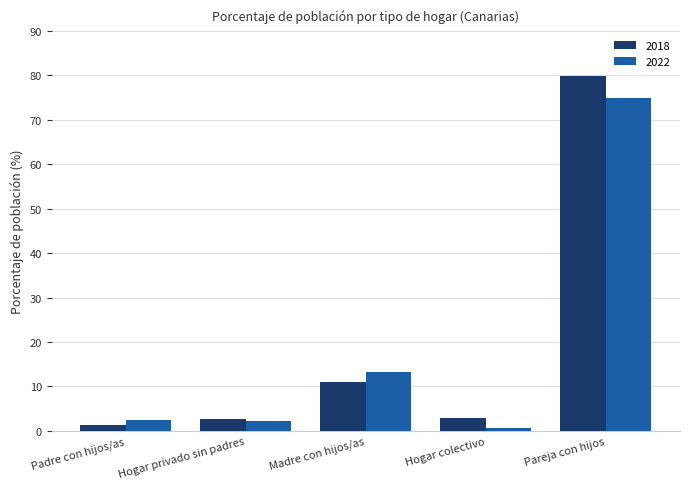

Which series has the largest total across all categories?

2018